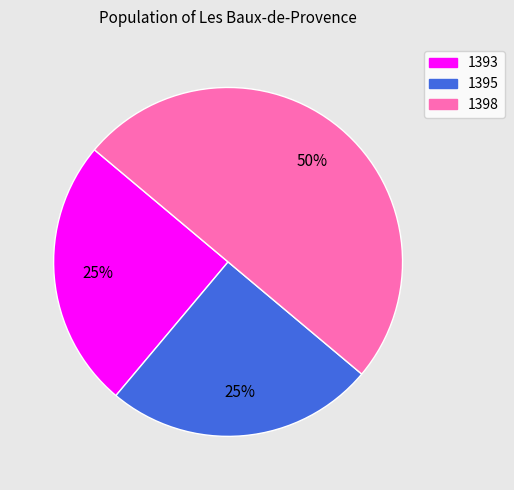

How many segments does this pie chart have?

3